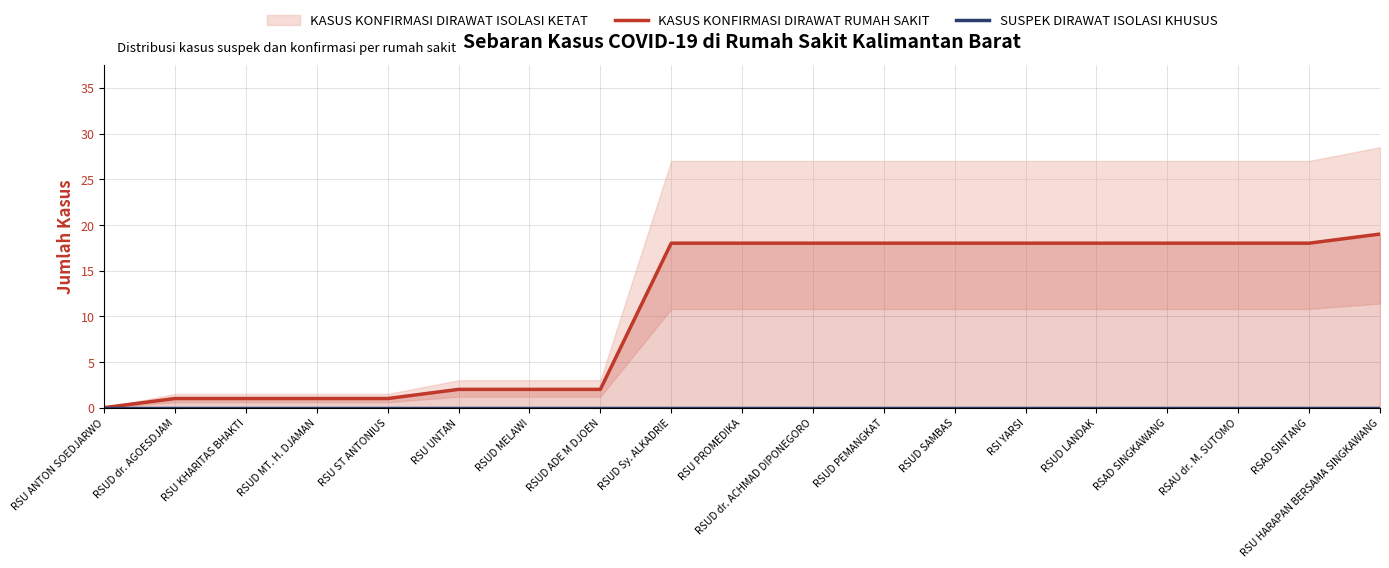

Which category has the lowest value across all series?

RSU ANTON SOEDJARWO